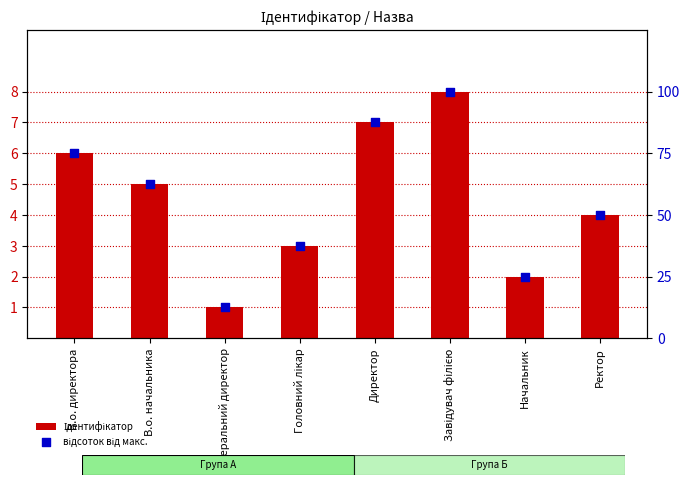

Which series has the widest spread of Y values?

відсоток від макс.